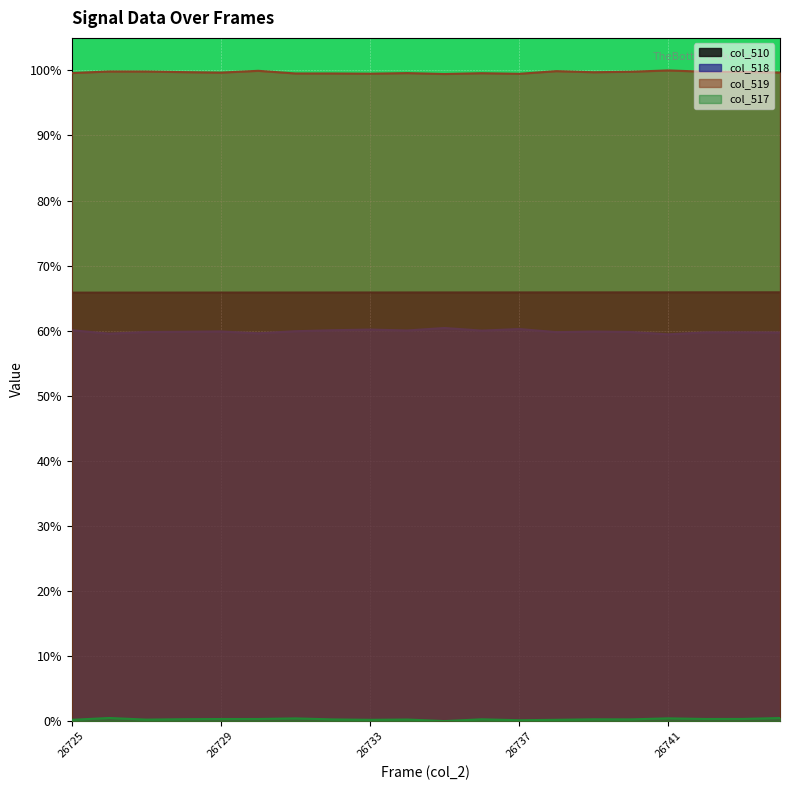

Reading right to left, list all the values displayed in this chart.

col_510: 65.9	65.9	65.9	65.9	65.9	65.9	65.9	65.9	65.9	65.9	65.9	65.9	65.9	65.9	65.9	65.9	65.9	65.9	65.9	65.8
col_518: 59.7	59.7	59.7	59.4	59.8	59.9	59.8	60.3	60.0	60.4	60.0	60.2	60.1	59.9	59.6	59.9	59.8	59.8	59.5	60.1
col_519: 99.7	99.8	99.8	100.0	99.8	99.7	99.9	99.5	99.6	99.4	99.6	99.5	99.5	99.5	99.9	99.7	99.7	99.8	99.8	99.6
col_517: 0.5	0.3	0.3	0.4	0.3	0.3	0.2	0.1	0.3	0.0	0.2	0.2	0.3	0.4	0.3	0.3	0.3	0.2	0.5	0.2